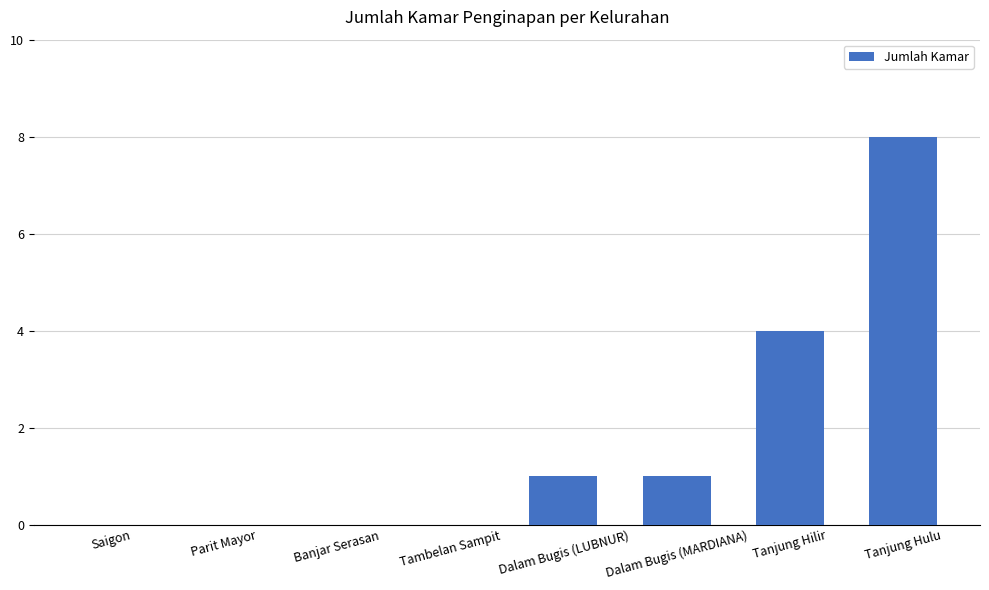

The chart shows a value of 5 at Saigon. True or false?

False